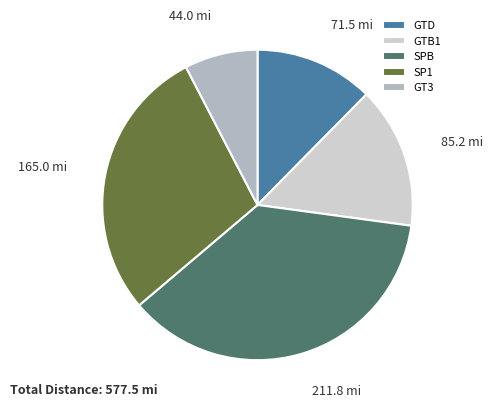

True or false: GT3 accounts for 12% of the total.

False